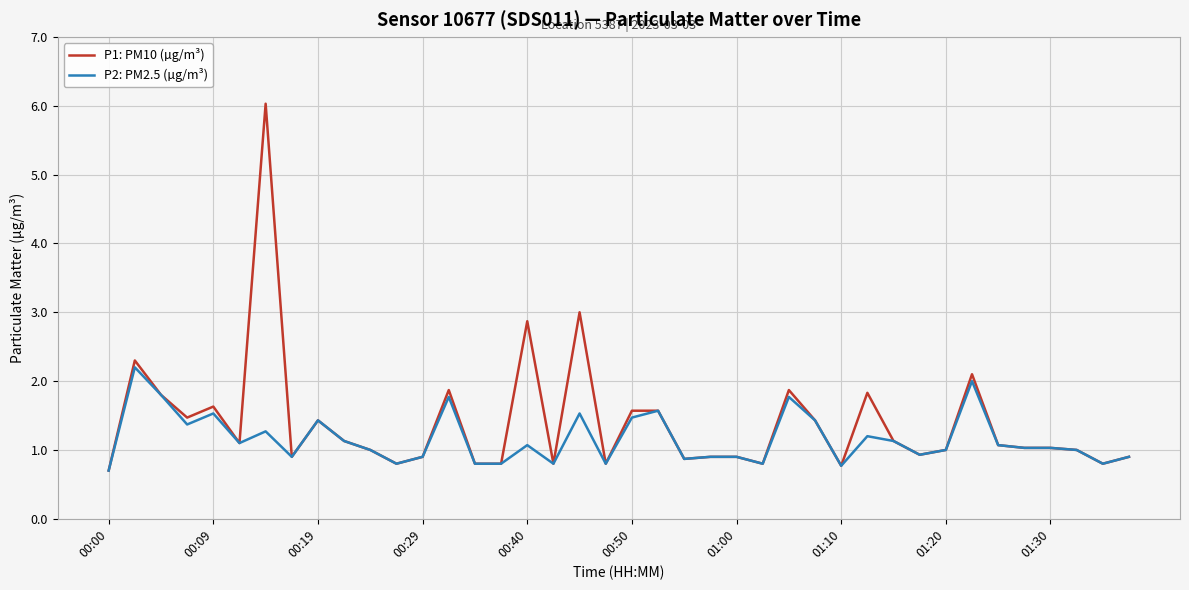

What is the minimum value for P1: PM10 (µg/m³)?

0.7